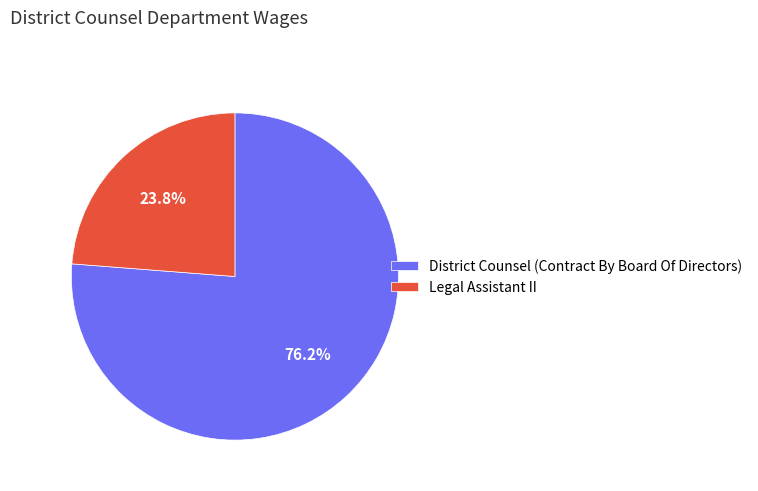

Is it true that Legal Assistant II is 24% of the pie?

True